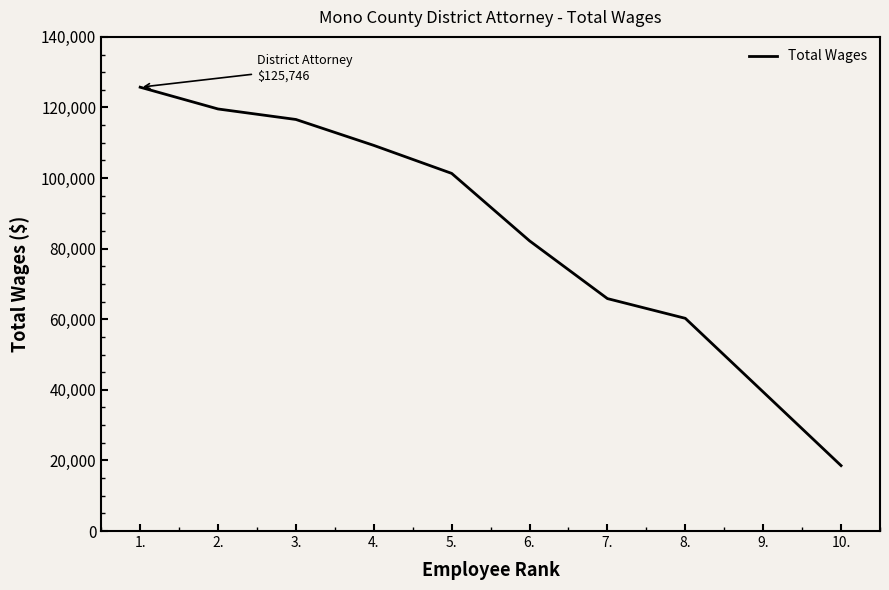

What is the difference between the second highest and second lowest values?

80170